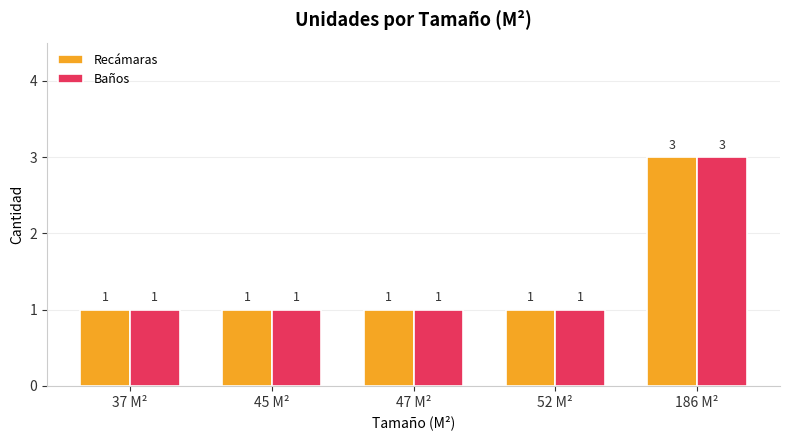

Reading left to right, list all the values displayed in this chart.

Recámaras: 37 M²=1	45 M²=1	47 M²=1	52 M²=1	186 M²=3
Baños: 37 M²=1	45 M²=1	47 M²=1	52 M²=1	186 M²=3